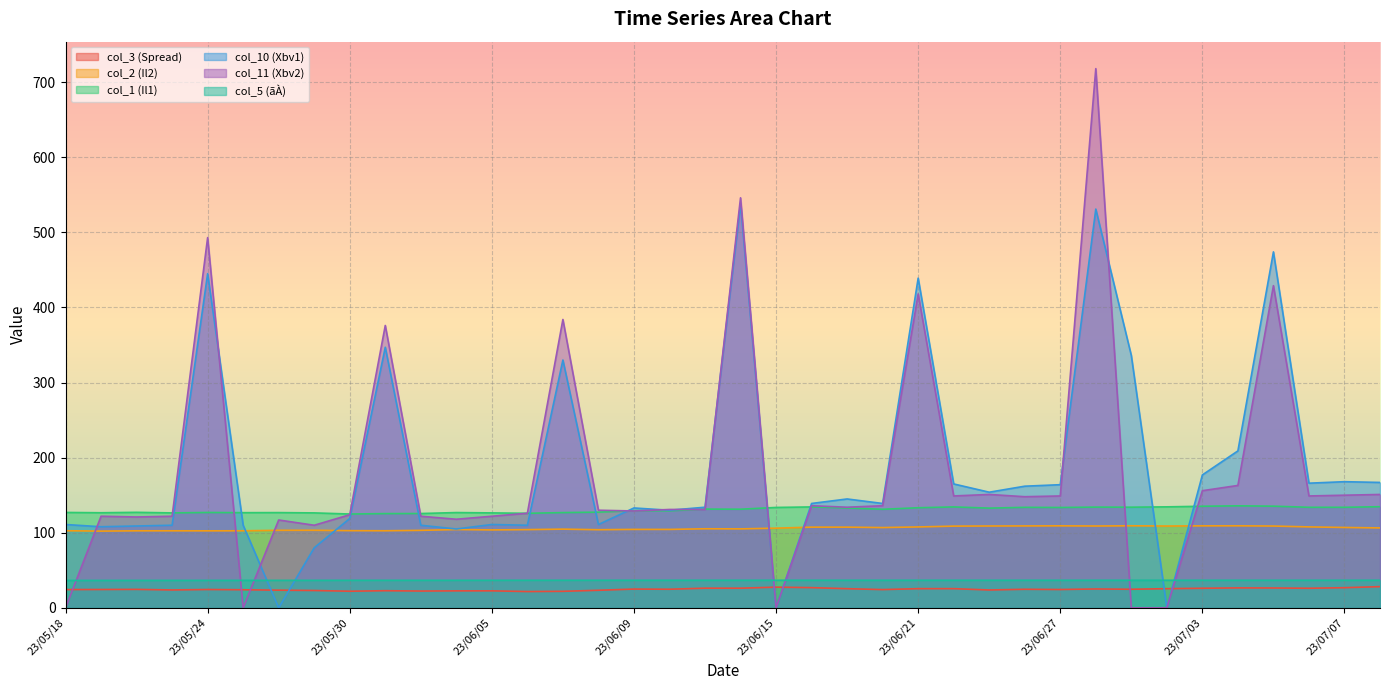

Which category has the lowest value in the col_5 (ãÀ) series?

23/05/18